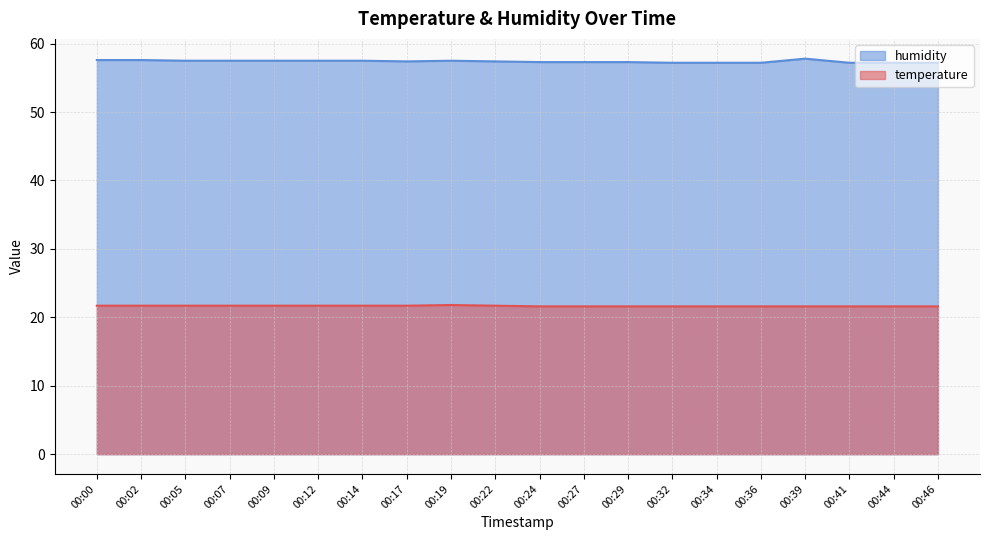

What is the value of the humidity point at the 10th from the left?

57.4